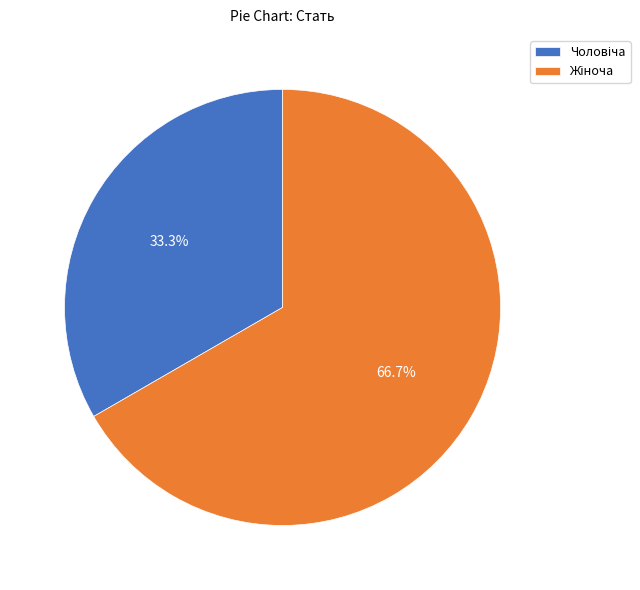

Count the number of slices in the pie.

2